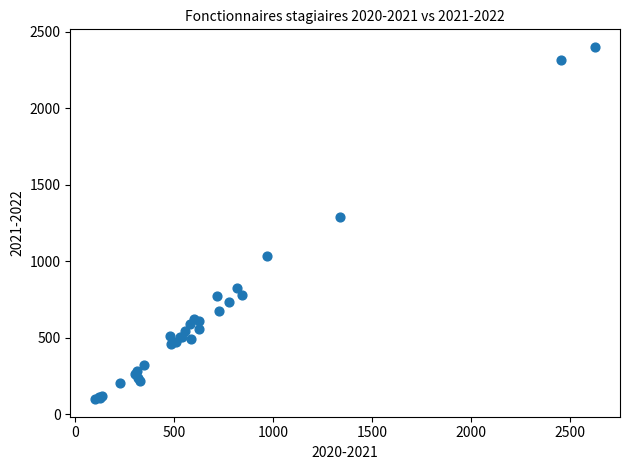

What Y value in the scatter plot is closest to 1250?

1288